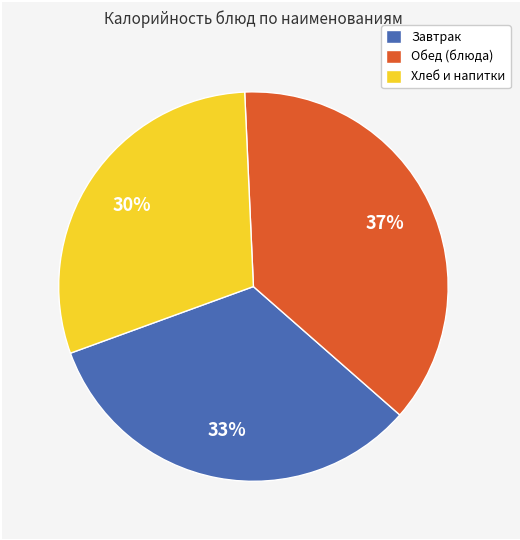

To the nearest percent, what is the average slice percentage?

33%